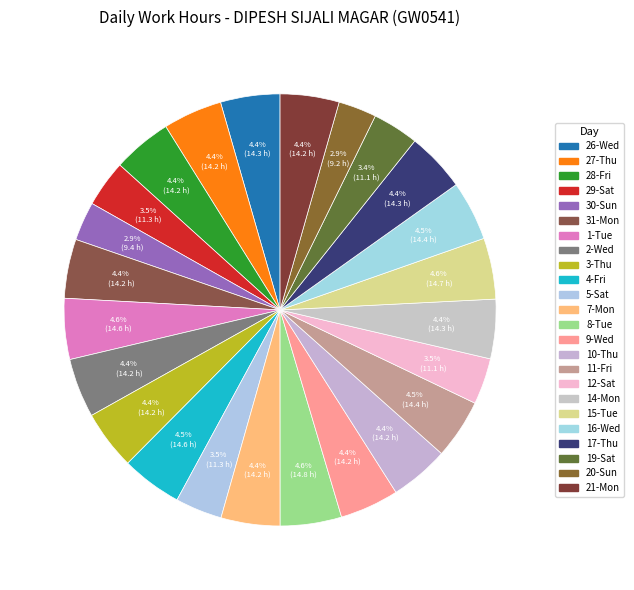

Is there a majority slice in this chart?

No